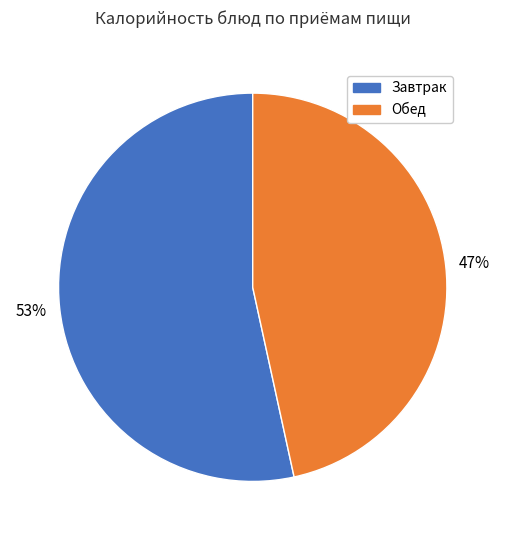

To the nearest percent, what is the average slice percentage?

50%